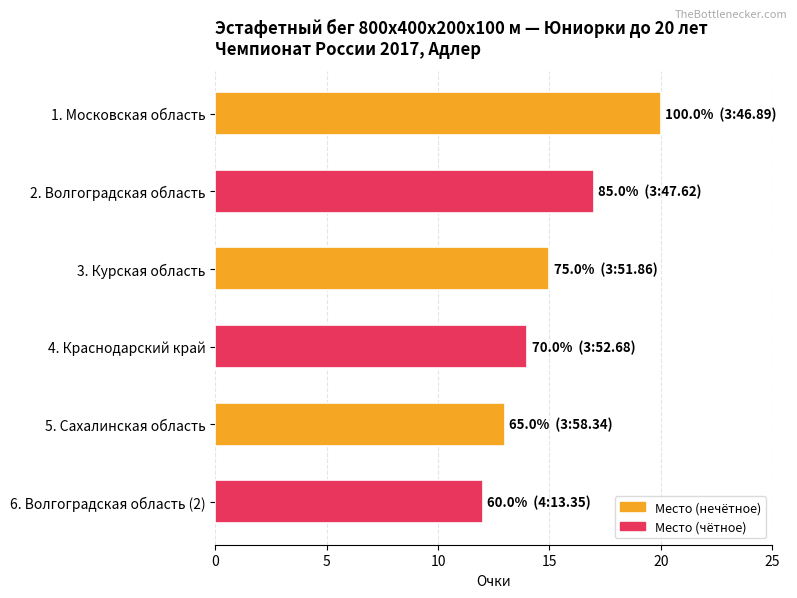

Does the chart contain any negative values?

No